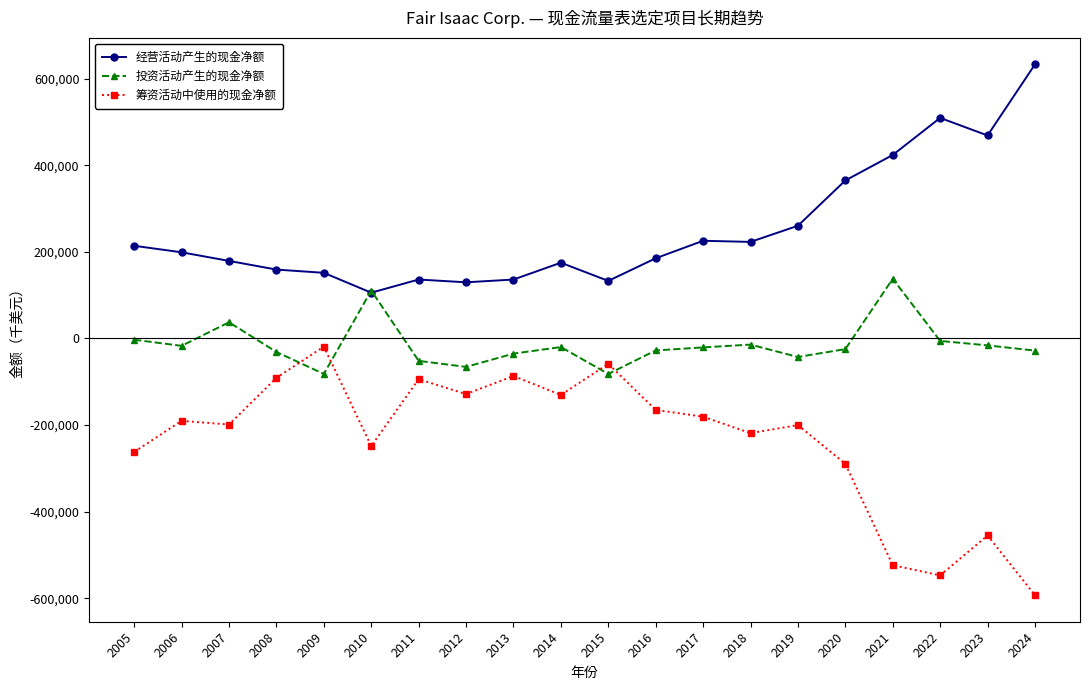

How many intersections are there between 经营活动产生的现金净额 and 投资活动产生的现金净额?

2